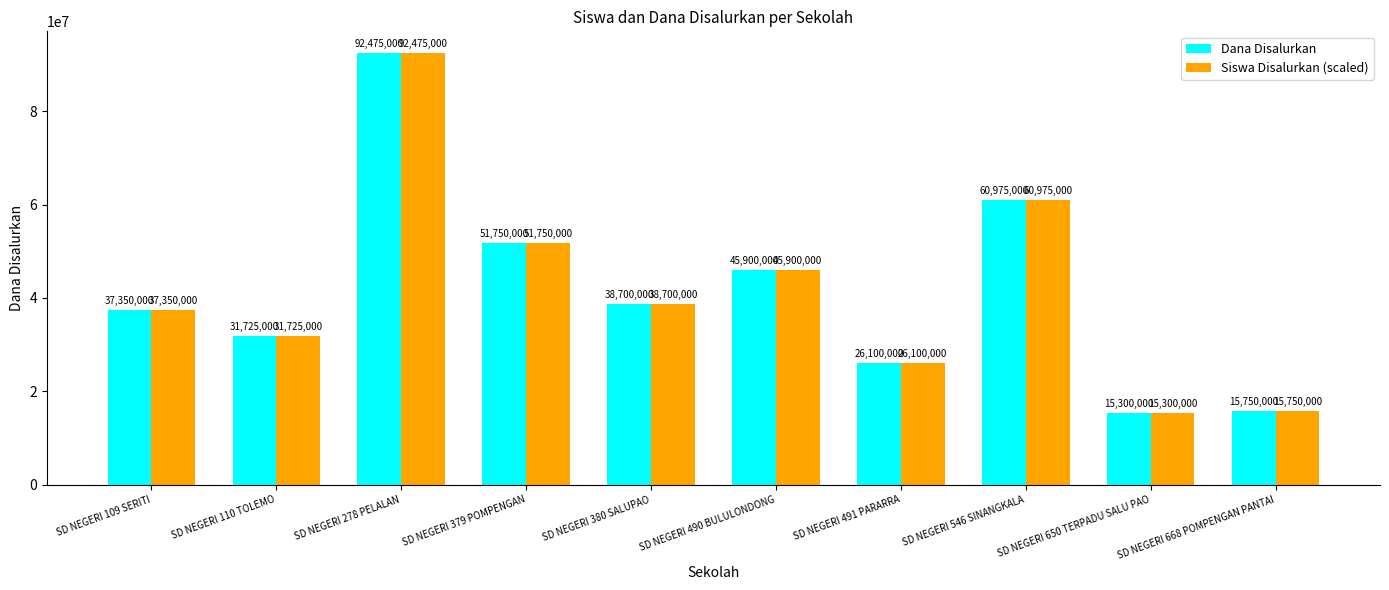

Reading left to right, what are all the values shown in this chart?

Dana Disalurkan: SD NEGERI 109 SERITI=37350000	SD NEGERI 110 TOLEMO=31725000	SD NEGERI 278 PELALAN=92475000	SD NEGERI 379 POMPENGAN=51750000	SD NEGERI 380 SALUPAO=38700000	SD NEGERI 490 BULULONDONG=45900000	SD NEGERI 491 PARARRA=26100000	SD NEGERI 546 SINANGKALA=60975000	SD NEGERI 650 TERPADU SALU PAO=15300000	SD NEGERI 668 POMPENGAN PANTAI=15750000
Siswa Disalurkan (scaled): SD NEGERI 109 SERITI=37350000	SD NEGERI 110 TOLEMO=31725000	SD NEGERI 278 PELALAN=92475000	SD NEGERI 379 POMPENGAN=51750000	SD NEGERI 380 SALUPAO=38700000	SD NEGERI 490 BULULONDONG=45900000	SD NEGERI 491 PARARRA=26100000	SD NEGERI 546 SINANGKALA=60975000	SD NEGERI 650 TERPADU SALU PAO=15300000	SD NEGERI 668 POMPENGAN PANTAI=15750000